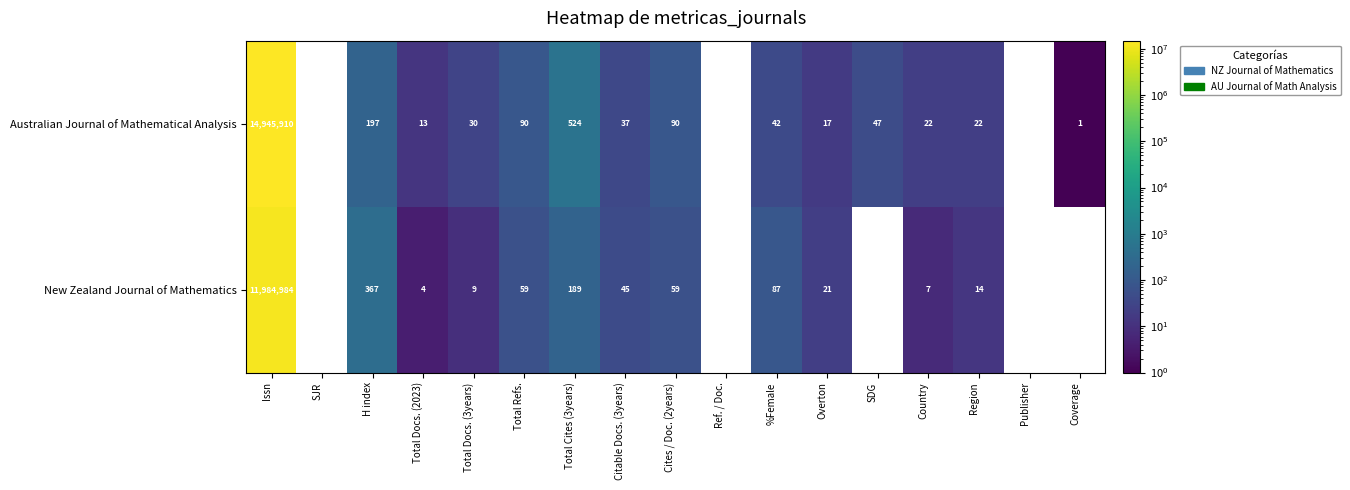

Is it true that New Zealand Journal of Mathematics equals 24 at Citable Docs. (3years)?

False